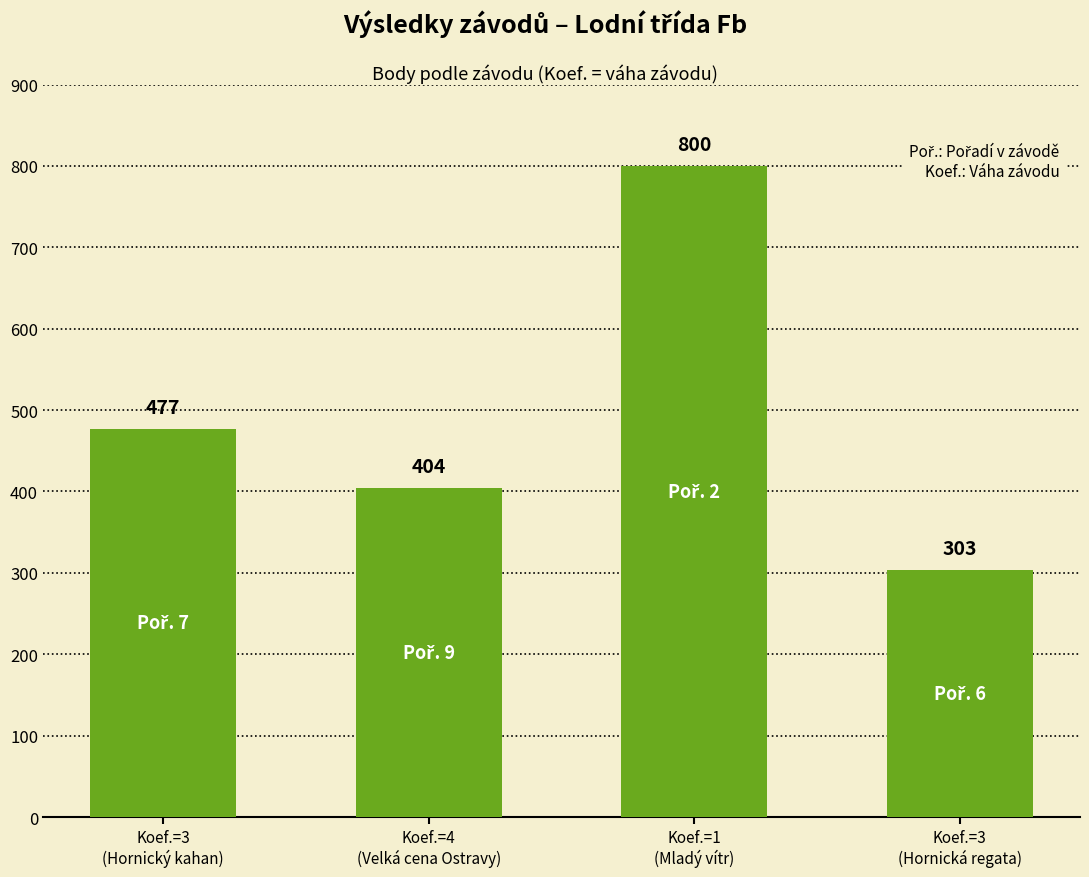

The value at Koef.=4
(Velká cena Ostravy) is 674. True or false?

False